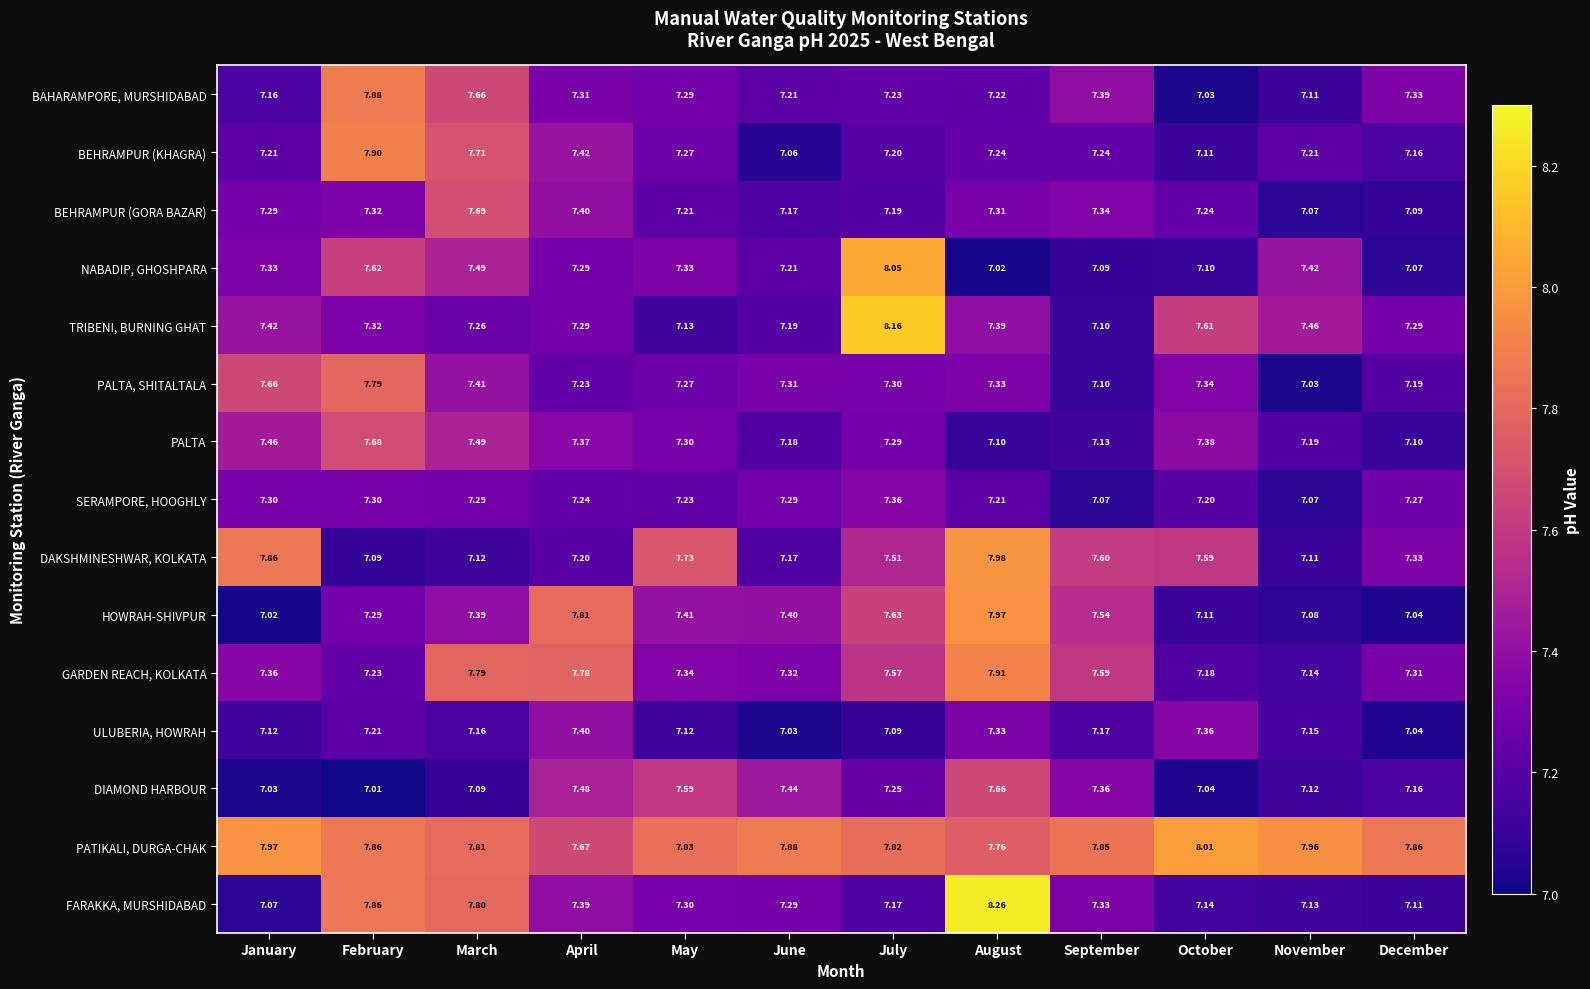

Rank the series by their maximum value, from highest to lowest.

FARAKKA, MURSHIDABAD, TRIBENI, BURNING GHAT, NABADIP, GHOSHPARA, PATIKALI, DURGA-CHAK, DAKSHMINESHWAR, KOLKATA, HOWRAH-SHIVPUR, GARDEN REACH, KOLKATA, BEHRAMPUR (KHAGRA), BAHARAMPORE, MURSHIDABAD, PALTA, SHITALTALA, BEHRAMPUR (GORA BAZAR), PALTA, DIAMOND HARBOUR, ULUBERIA, HOWRAH, SERAMPORE, HOOGHLY